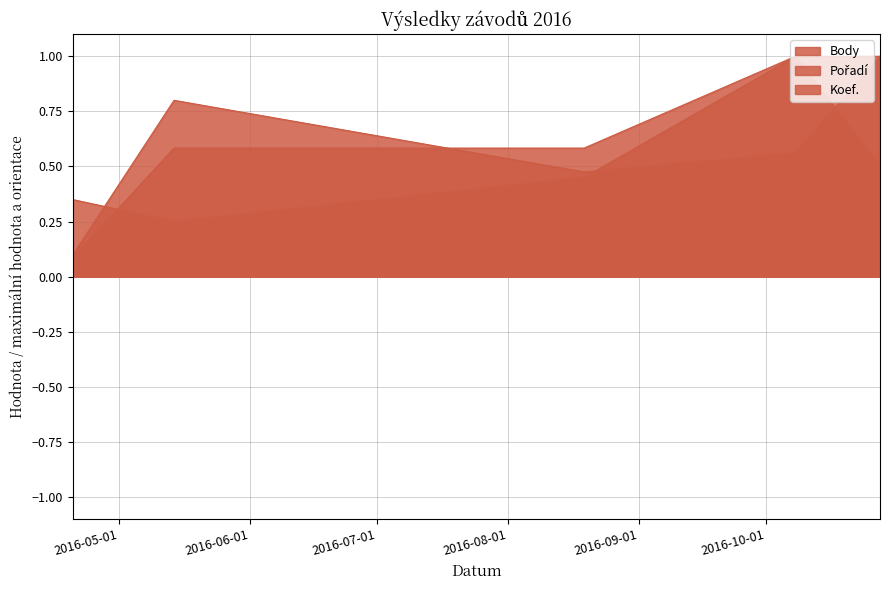

Reading left to right, list all the values displayed in this chart.

Body: 2016-04-20=0.1	2016-05-14=0.8	2016-08-19=0.5	2016-10-08=0.6	2016-10-28=1.0
Pořadí: 2016-04-20=0.3	2016-05-14=0.2	2016-08-19=0.5	2016-10-08=1.0	2016-10-28=0.5
Koef.: 2016-04-20=0.1	2016-05-14=0.6	2016-08-19=0.6	2016-10-08=1.0	2016-10-28=1.0